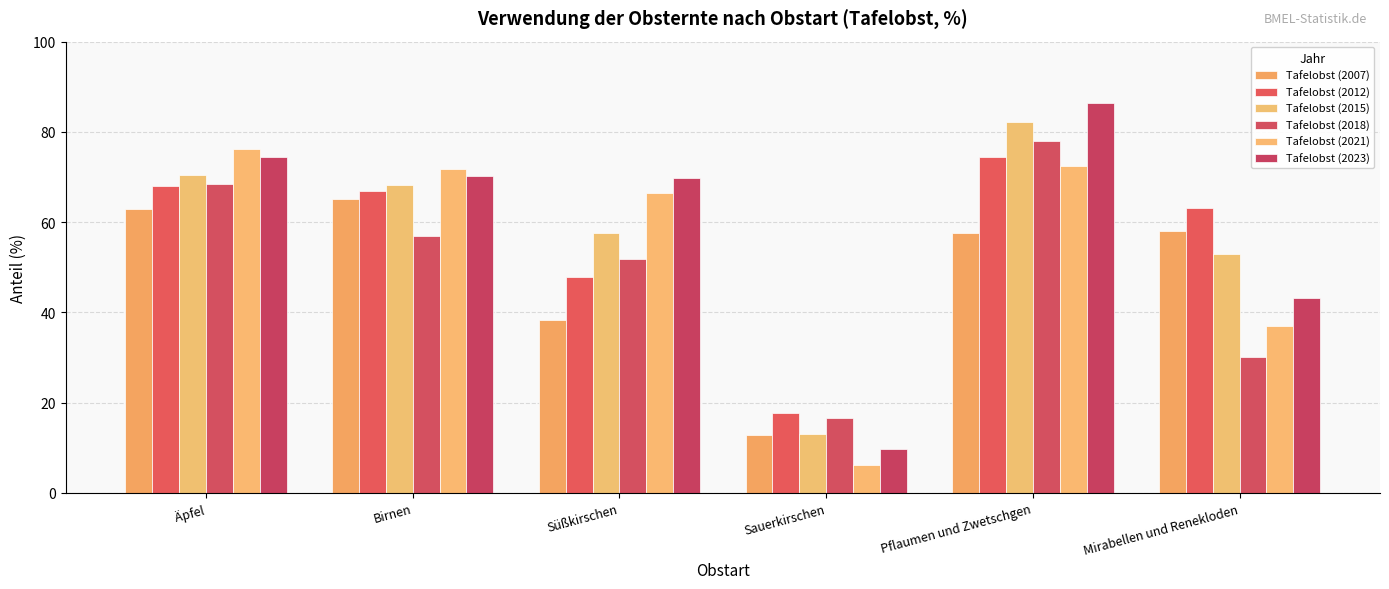

What is the difference between the highest and lowest values at Äpfel?

13.2